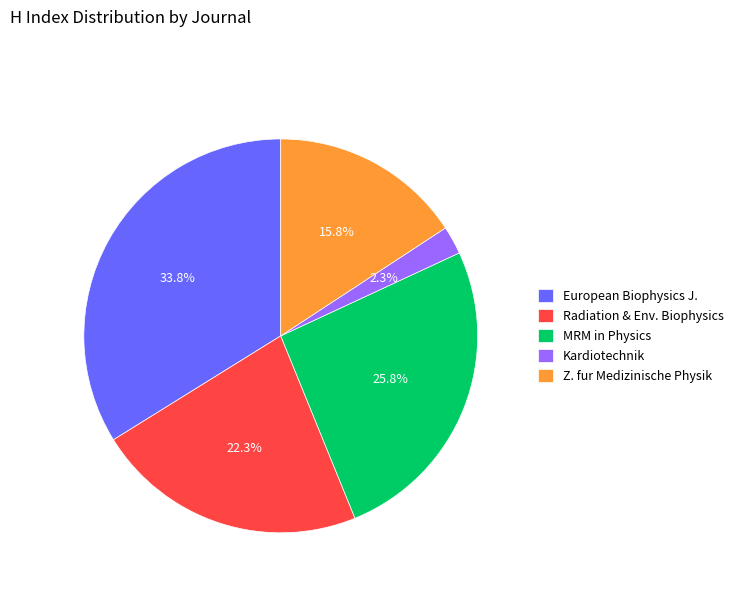

To the nearest percent, what is the difference between the largest and smallest slice percentages?

32%